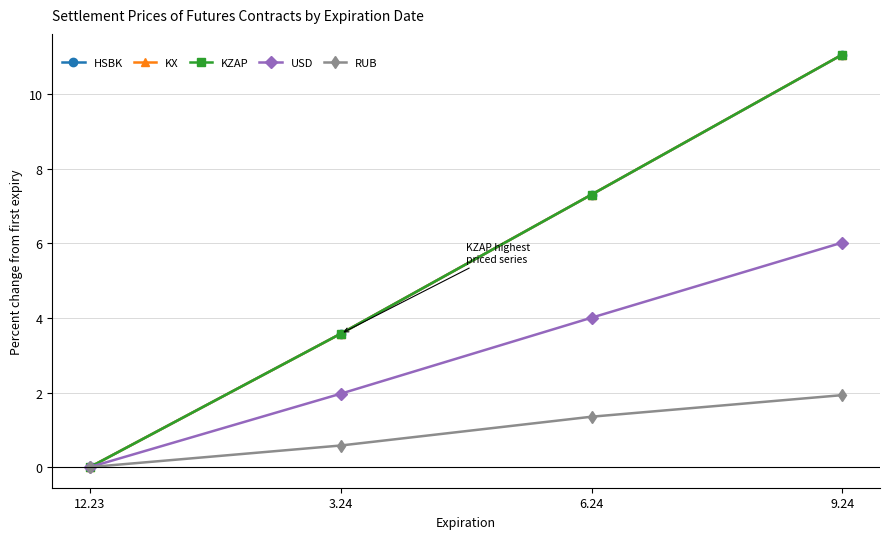

At which category is the sum across all series the highest?

9.24